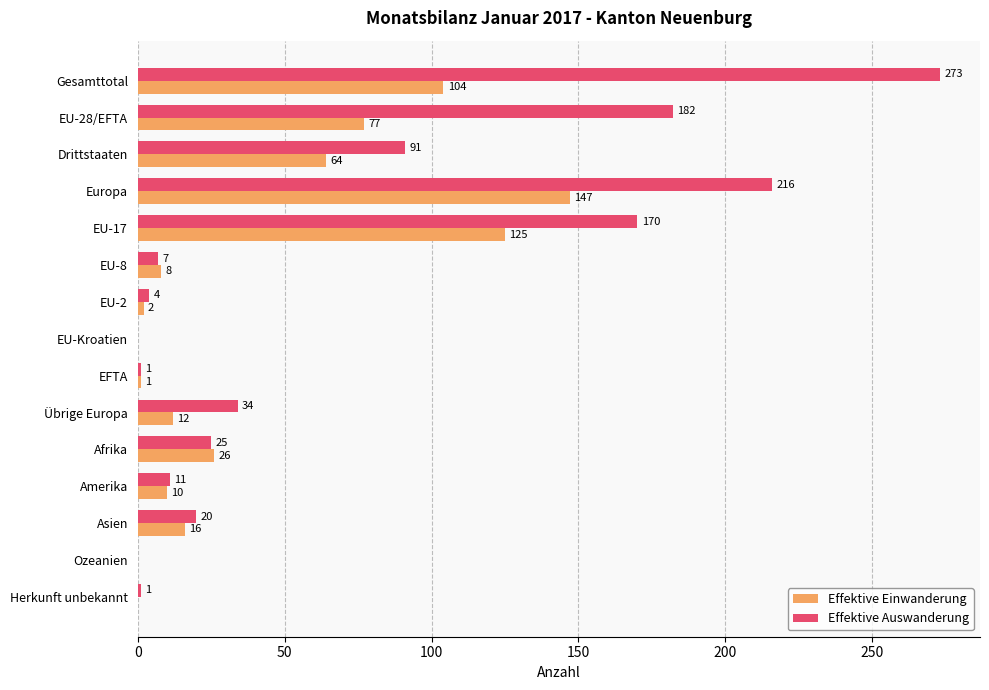

Which series changed the most between Europa and Amerika?

Effektive Auswanderung